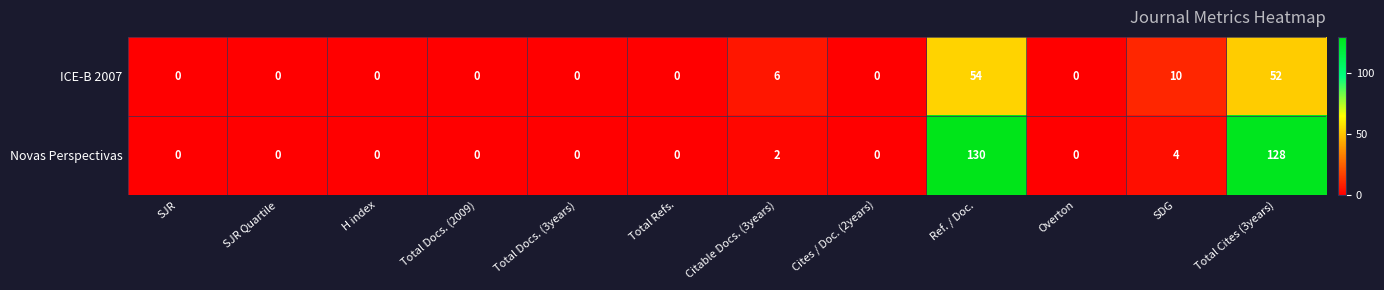

List the series in order of their peak value, highest first.

Novas Perspectivas, ICE-B 2007